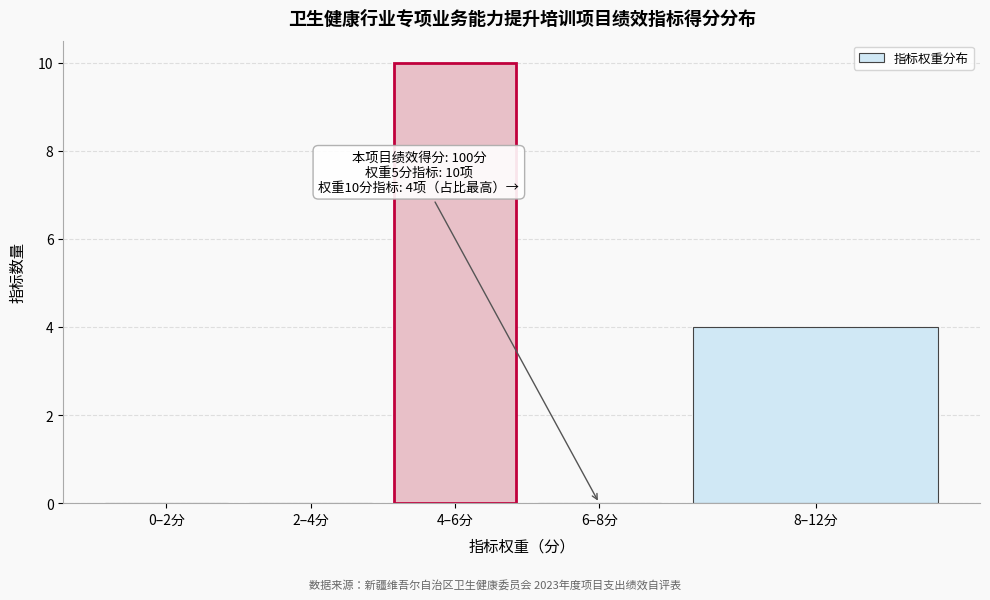

Reading right to left, what are all the values shown in this chart?

8–12分=4	6–8分=0	4–6分=10	2–4分=0	0–2分=0